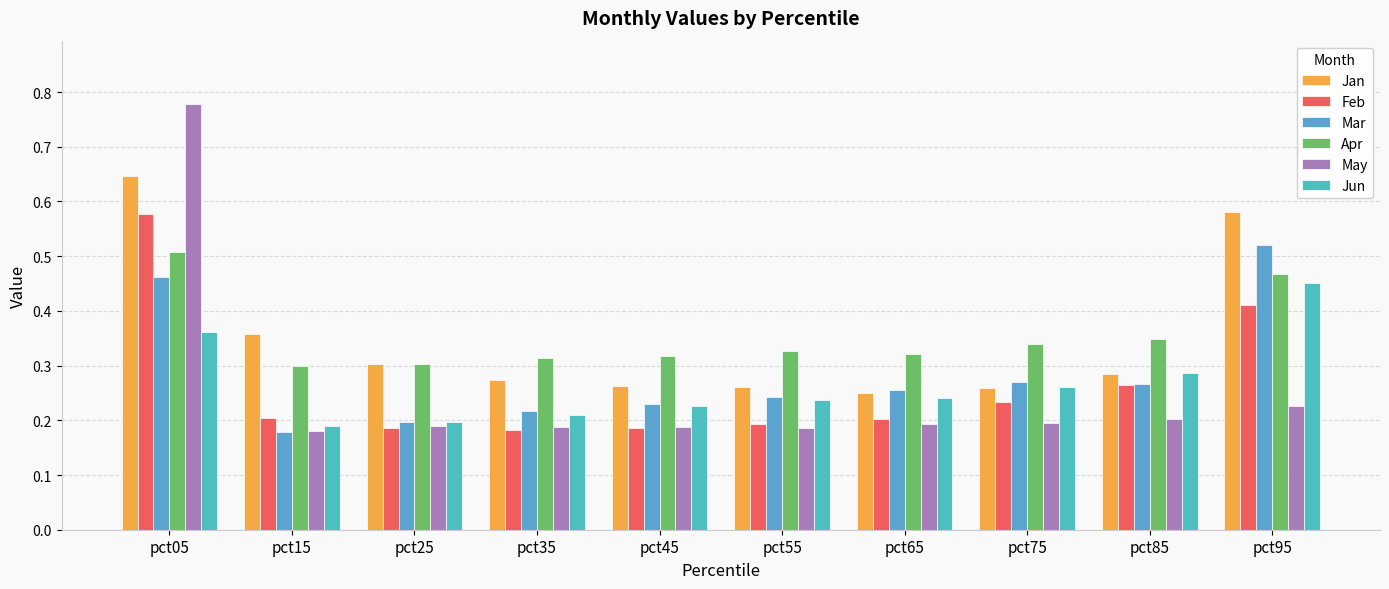

Count the number of categories in the chart.

10